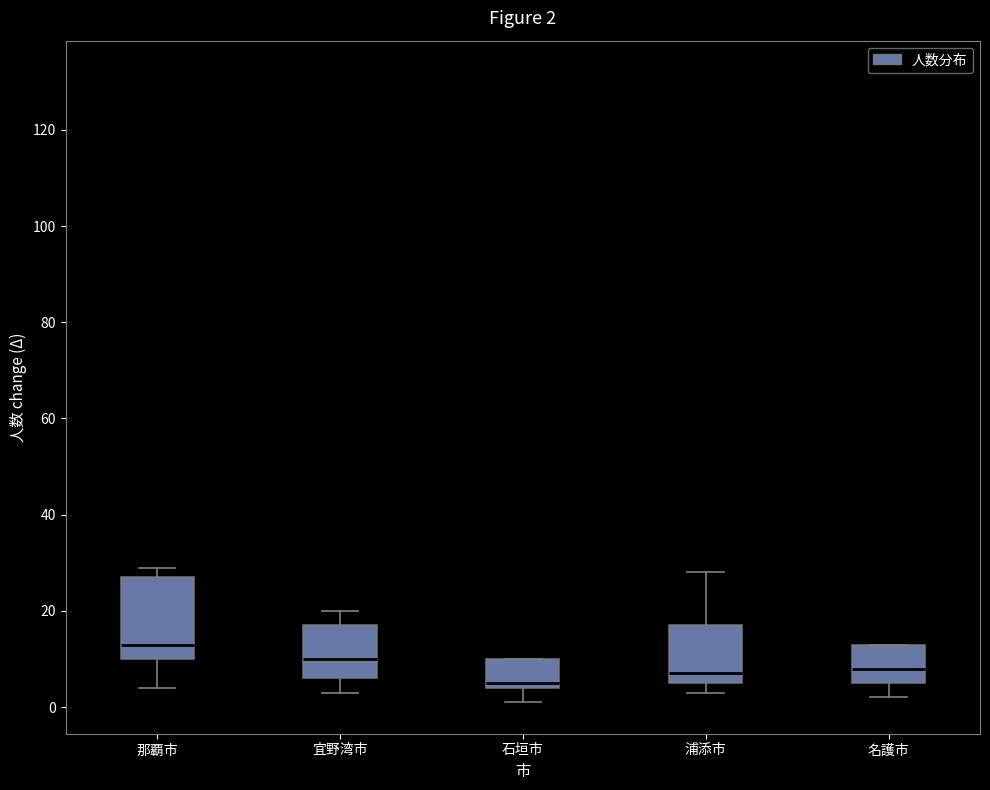

Which box has the highest median line?

那覇市